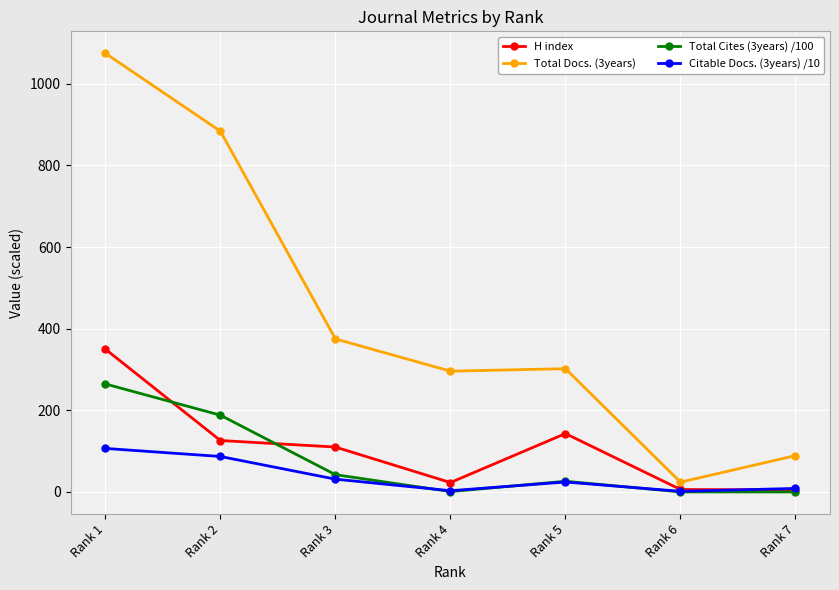

True or false: Total Docs. (3years) and Total Cites (3years) /100 intersect in this chart.

False